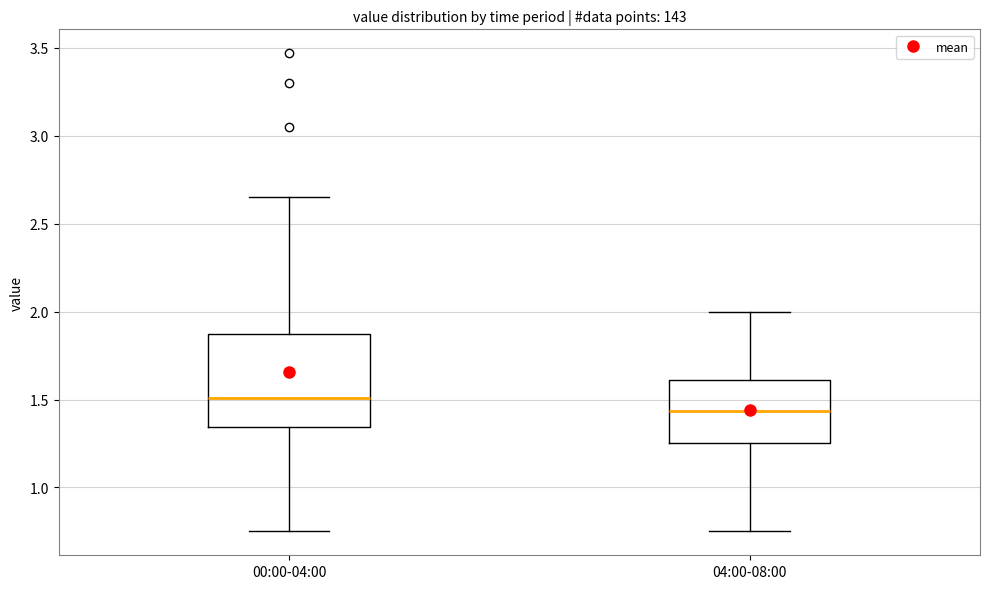

Reading left to right, transcribe this box plot: for each box, give where its median line is, the range the box spans, and where its two whiskers end, as read against the y-axis. The values are not printed on the chart, so give them approximately, as read against the axis.

00:00-04:00: median 1.50, box 1.35 to 1.90, whiskers 0.75 to 2.65
04:00-08:00: median 1.45, box 1.25 to 1.60, whiskers 0.75 to 2.00